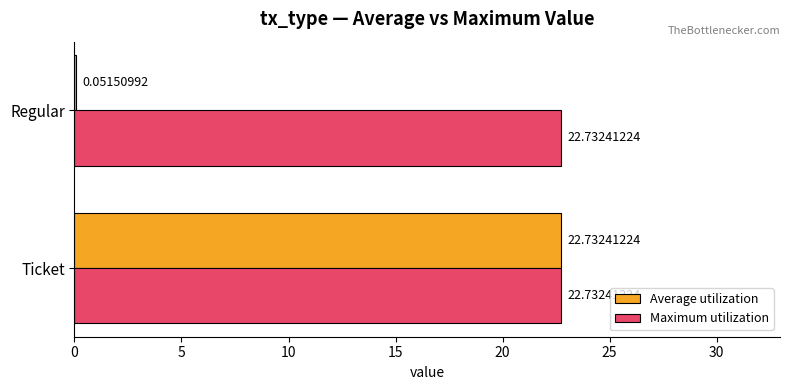

What is the sum of the Maximum utilization values at Regular and Ticket?

45.5